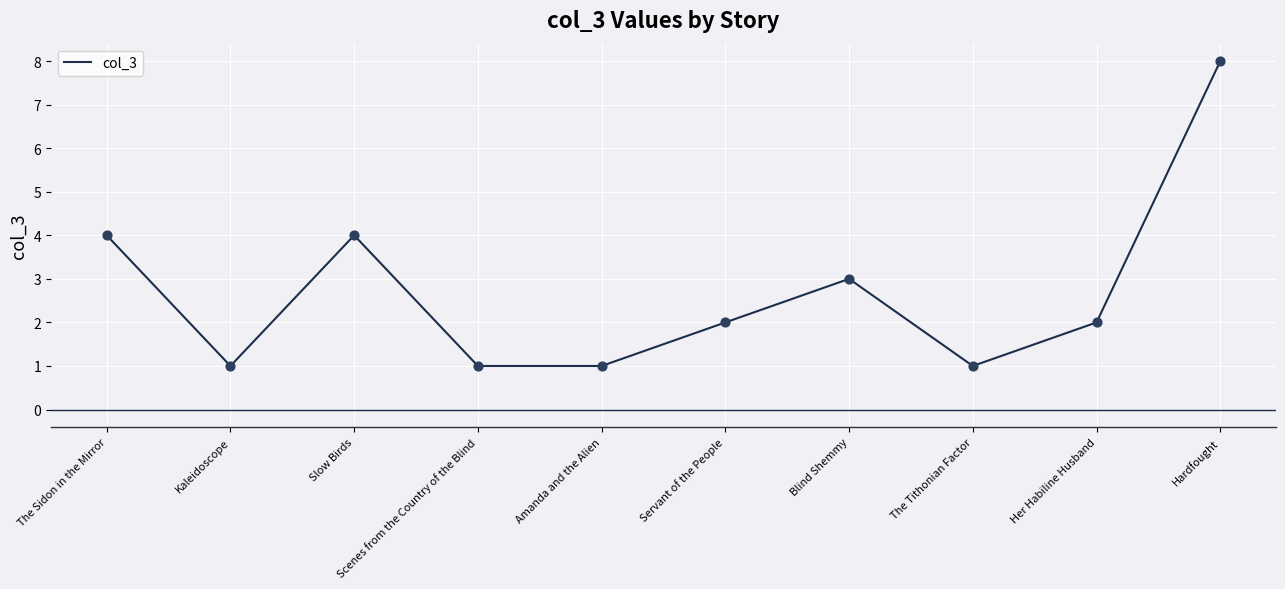

What is the change in value from Kaleidoscope to Servant of the People?

+1